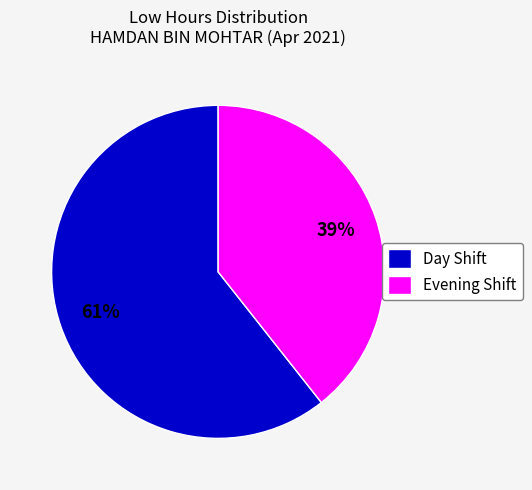

Is the sum of Evening Shift and Day Shift greater than half?

Yes